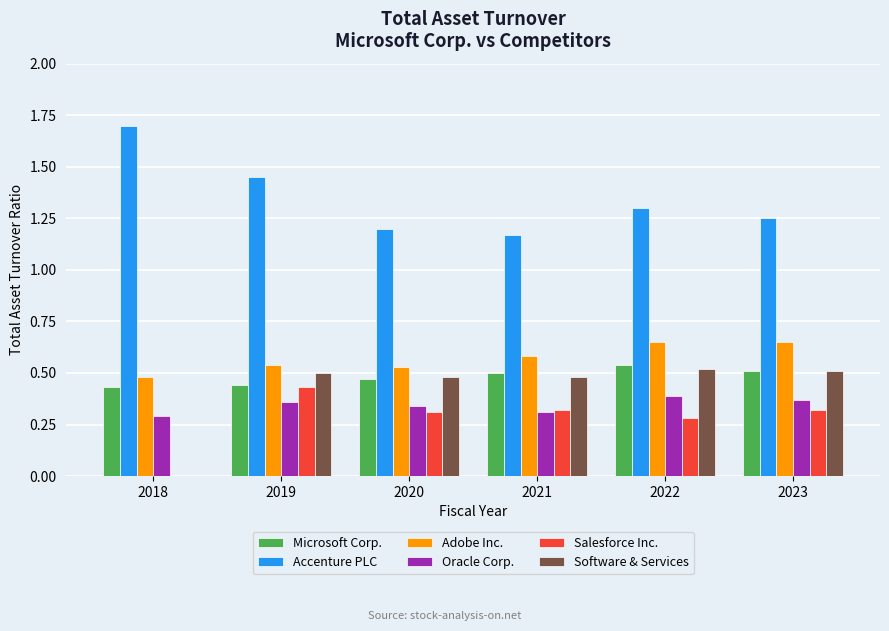

At which label is Adobe Inc. closest to 0?

2018